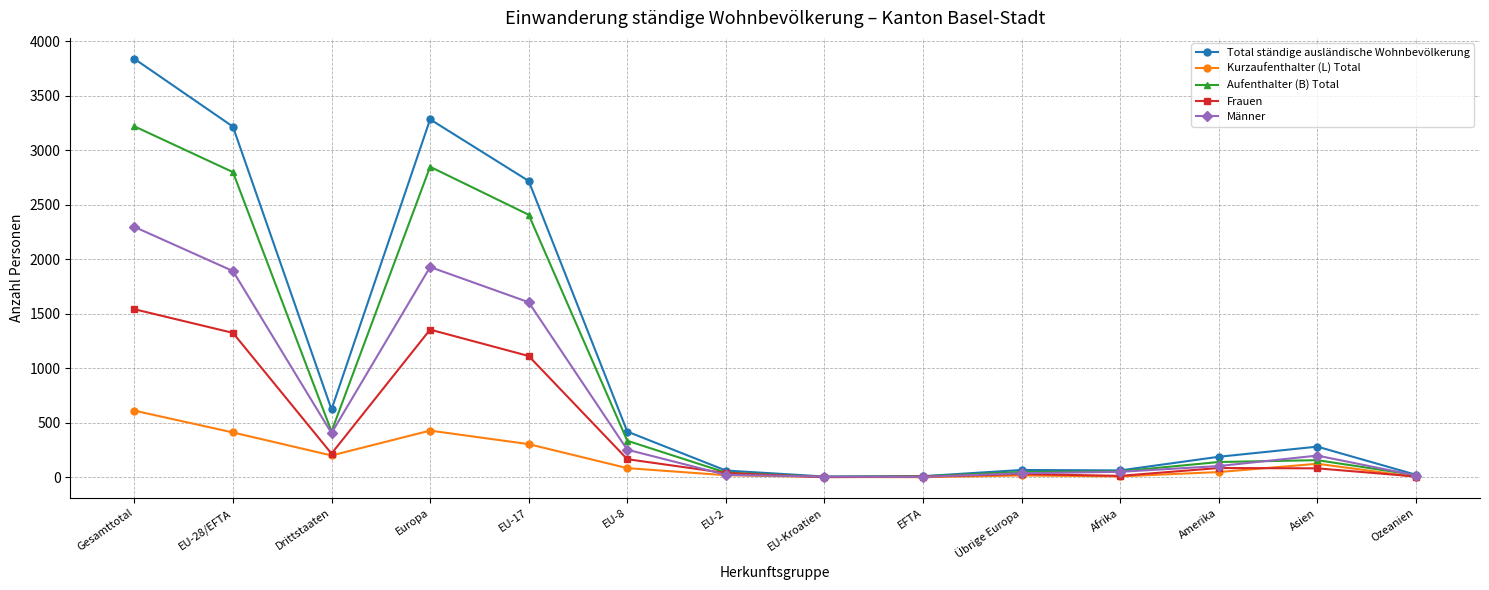

True or false: Kurzaufenthalter (L) Total has more than 0 interior local peaks.

True